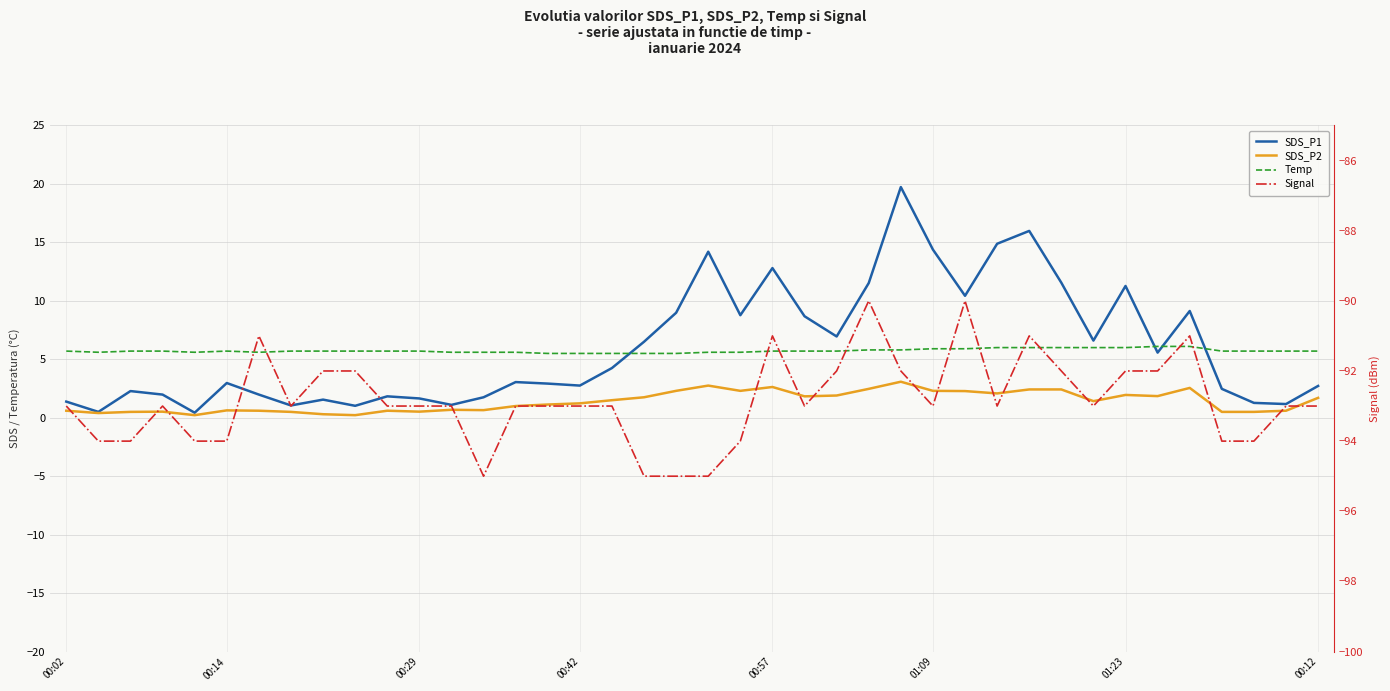

True or false: SDS_P2 and Temp intersect in this chart.

False